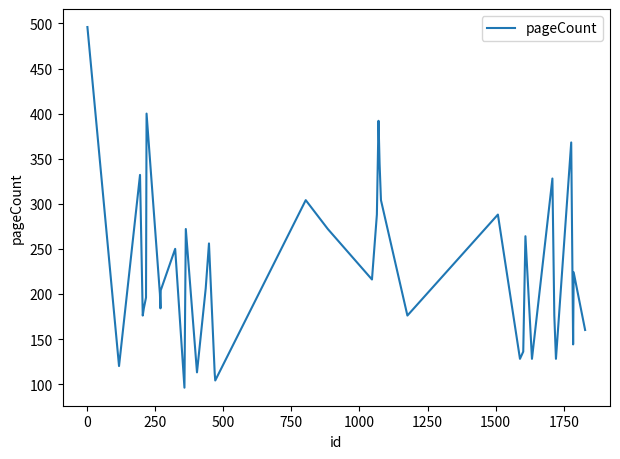

What is the minimum value shown in the chart?

96